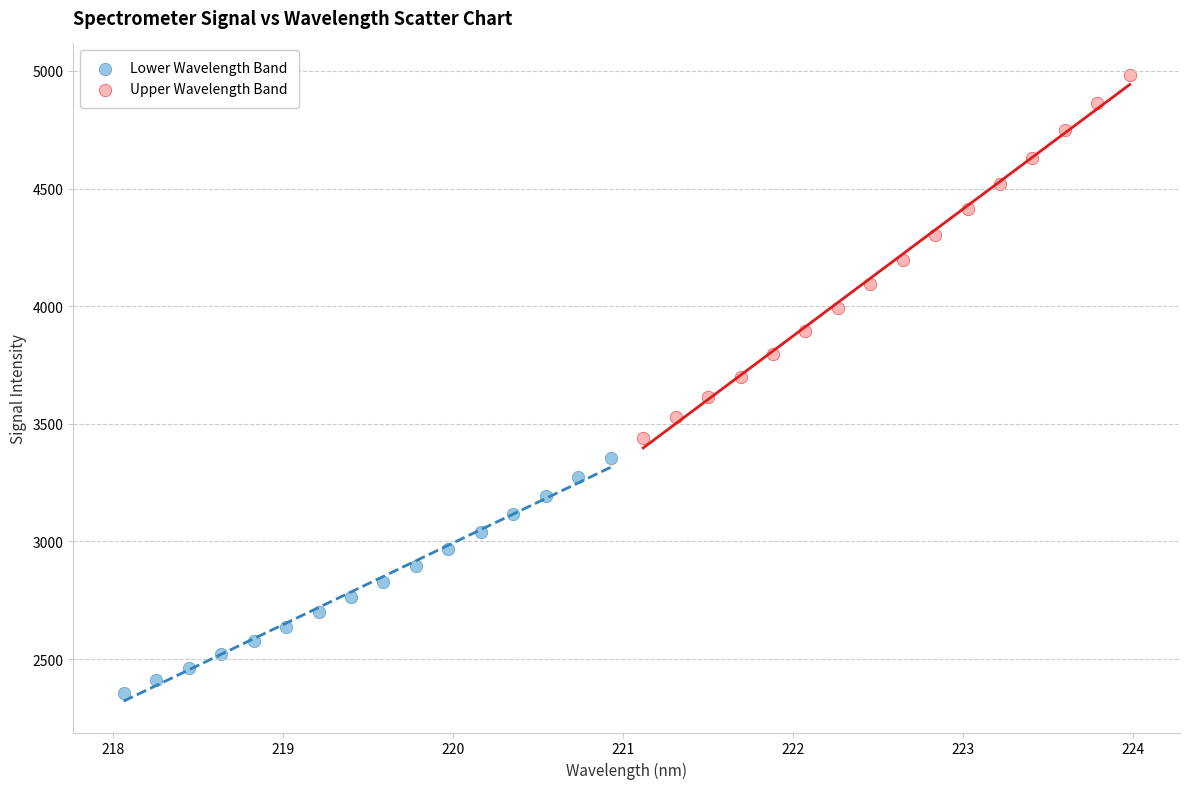

What are all the series names shown in the legend?

Lower Wavelength Band, Upper Wavelength Band